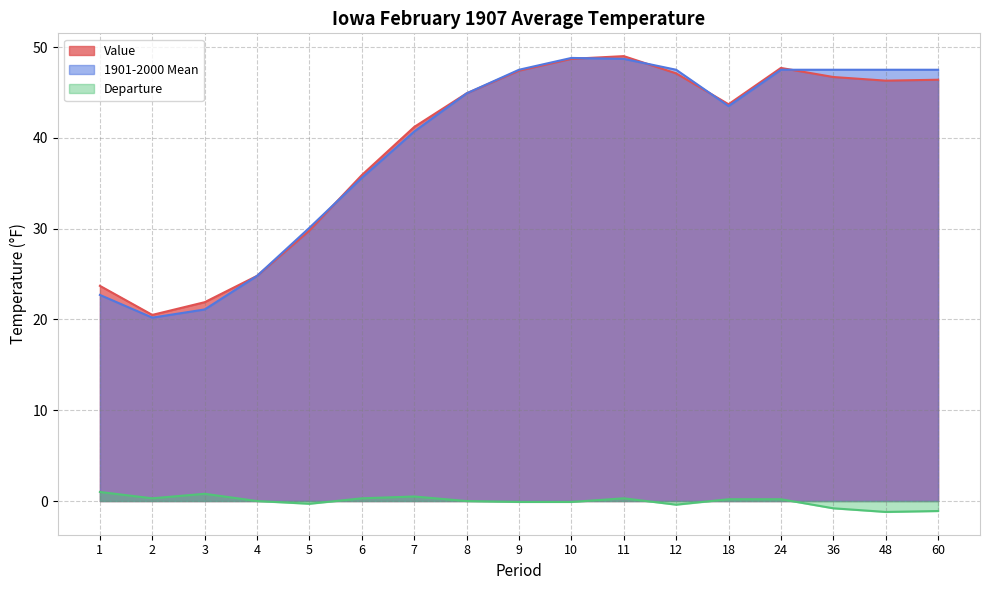

True or false: 1901-2000 Mean has more than 2 points higher than both neighbors.

False